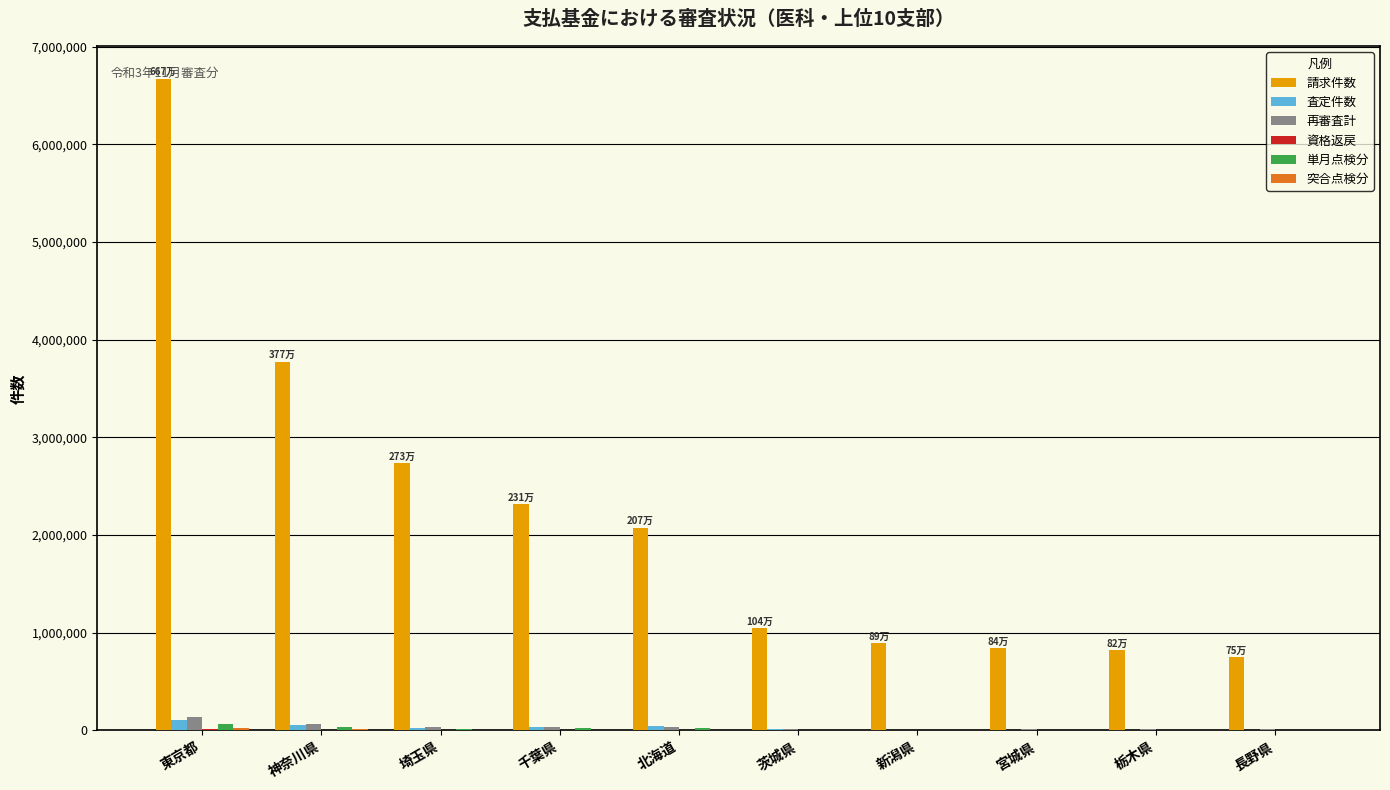

Are the bars grouped side by side (vs. stacked)?

Yes